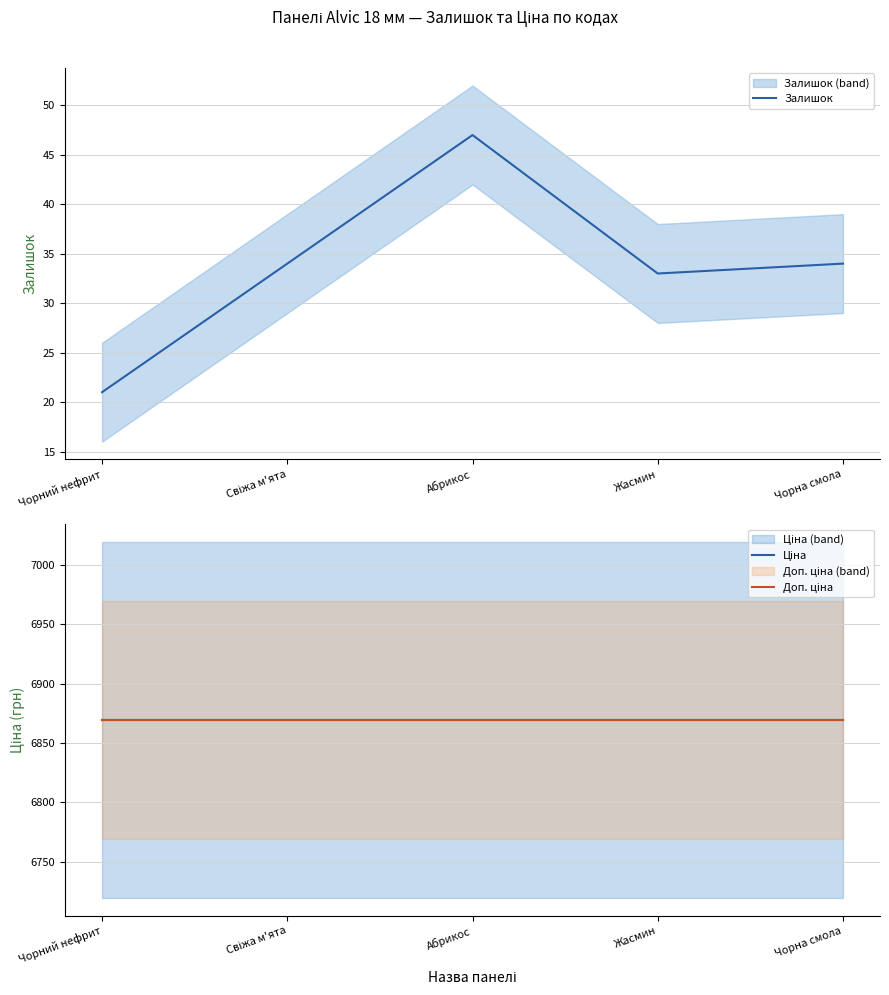

What is the difference between the maximum and minimum values in the Залишок series?

26